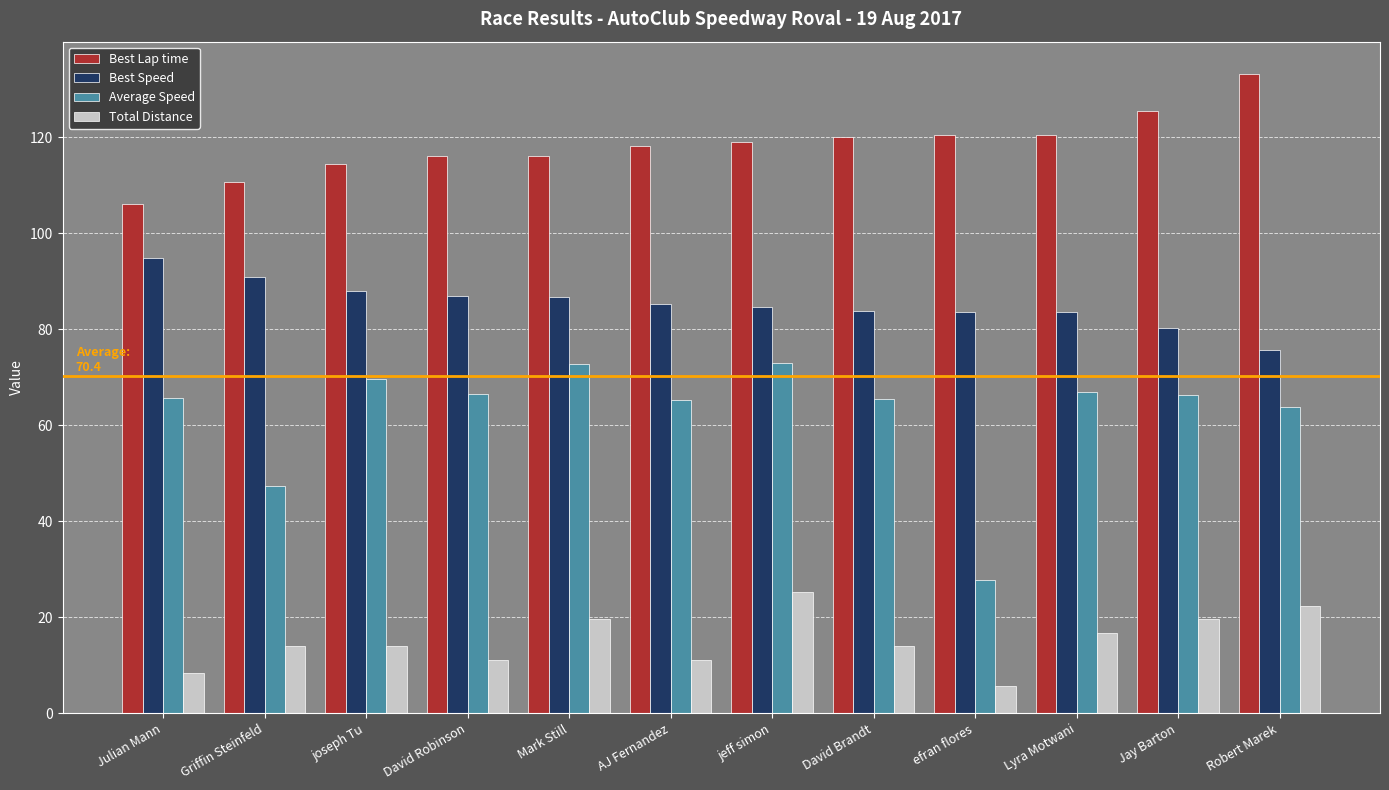

Which label corresponds to the smallest value in the chart?

efran flores